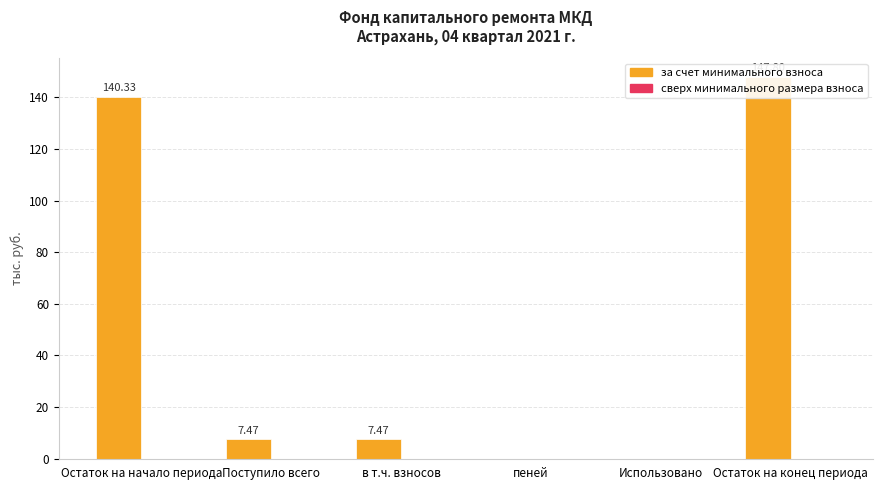

Is the value of за счет минимального взноса at Остаток на начало периода greater than the value of сверх минимального размера взноса at Поступило всего?

Yes